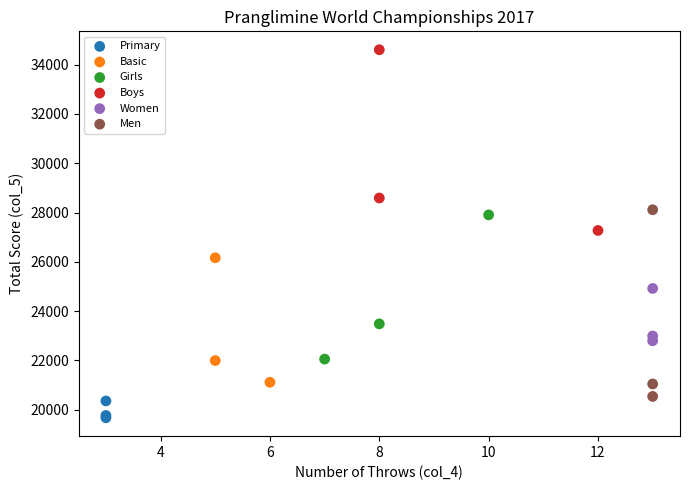

Which series reaches the minimum Y coordinate?

Primary